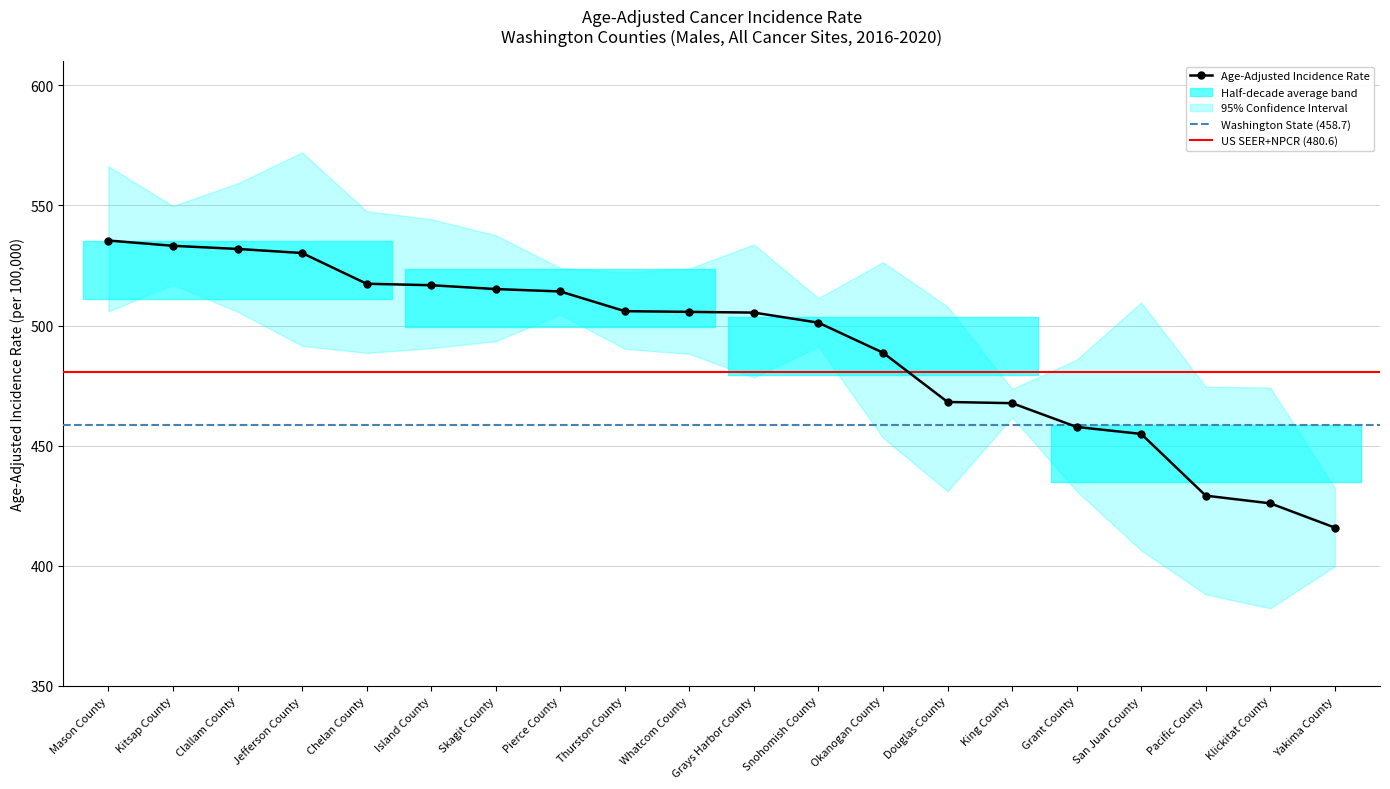

At which category does the chart reach its peak across all series?

Jefferson County